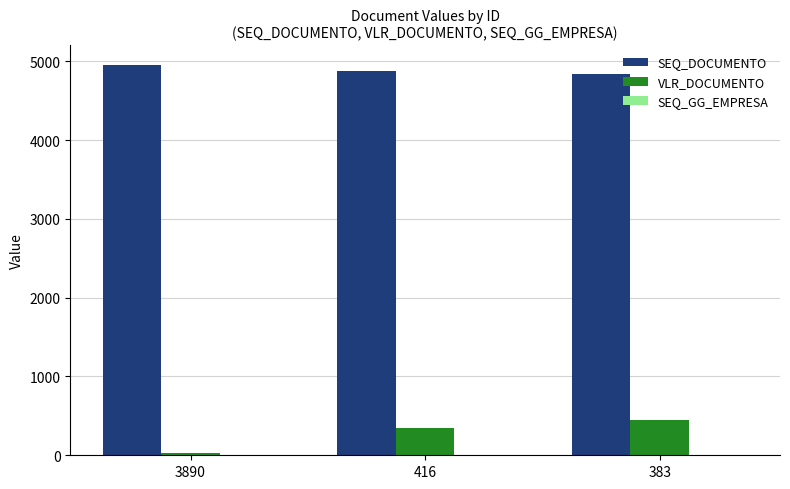

What is the sum of all SEQ_DOCUMENTO values?

14668.0